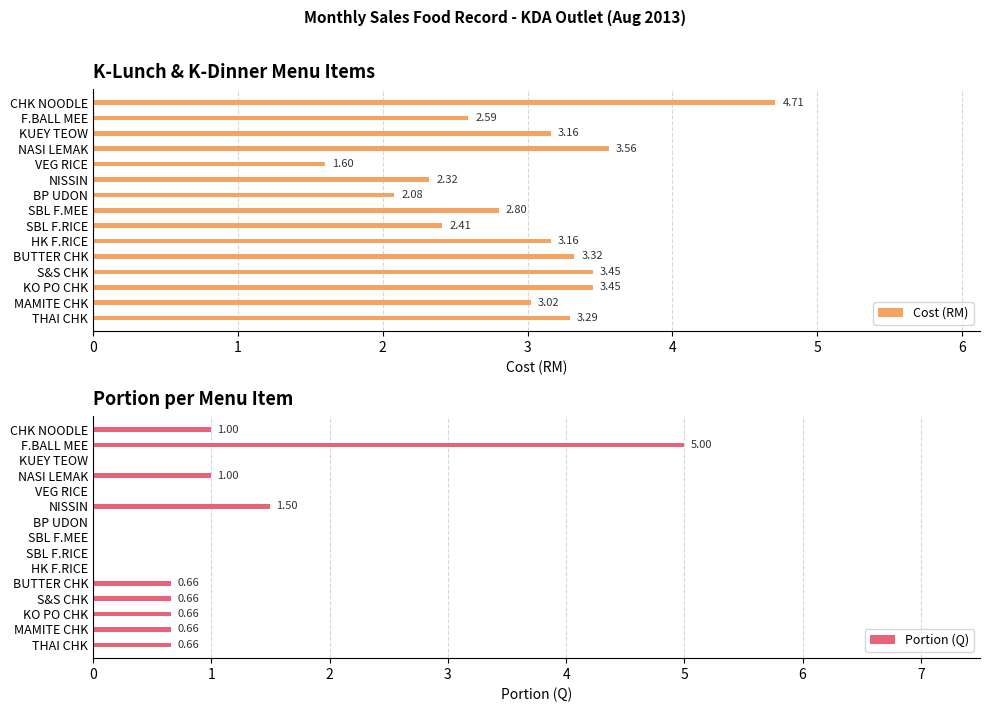

What is the sum of all Cost (RM) values?

44.9